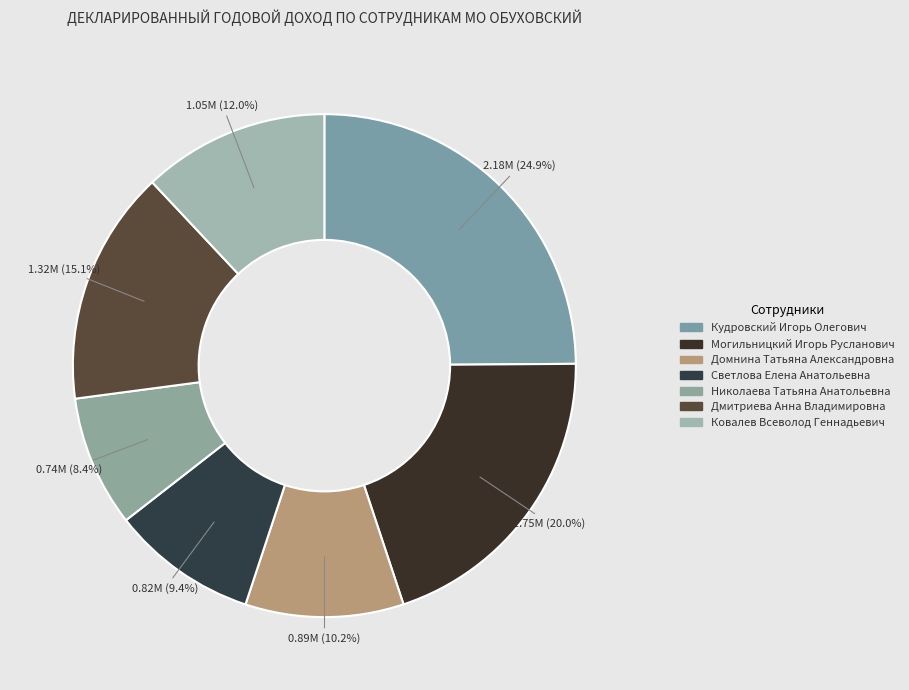

Is it true that Николаева Татьяна Анатольевна is 1% of the pie?

False